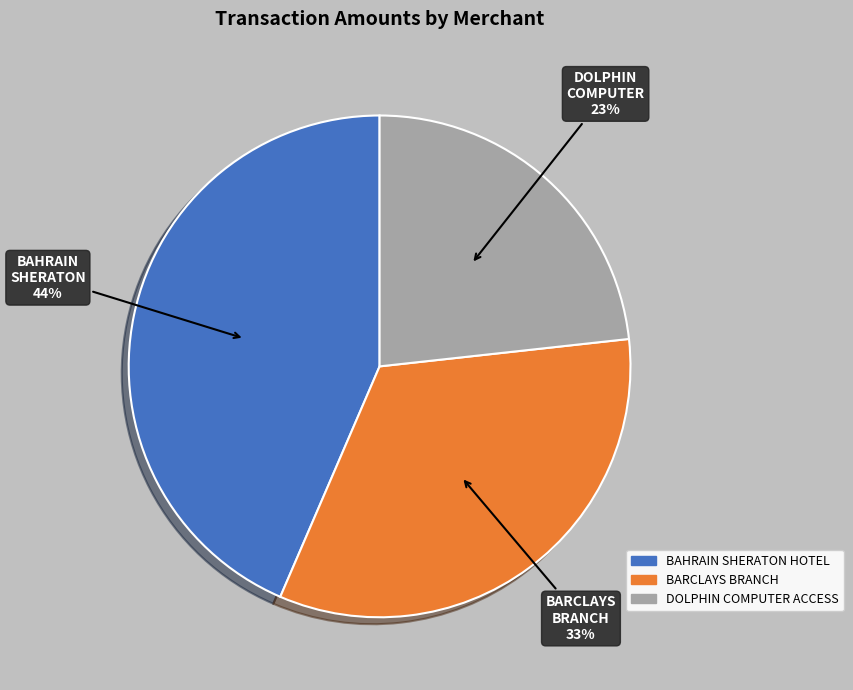

Is it true that BARCLAYS BRANCH is 33% of the pie?

True